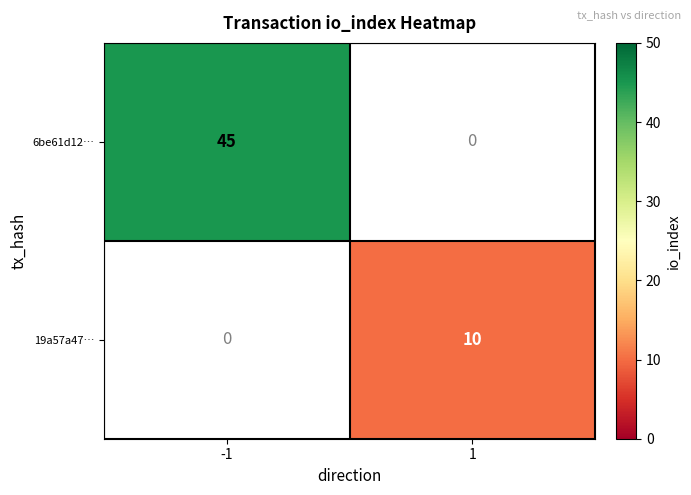

Count the number of categories in the chart.

2